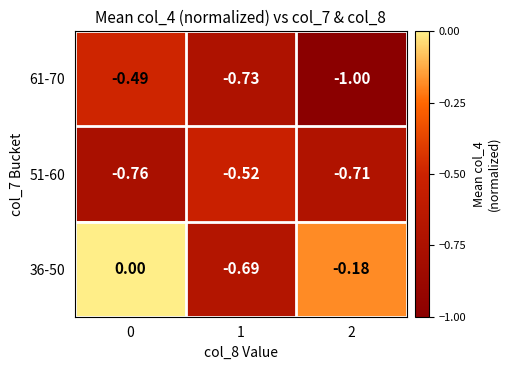

Is the value of 61-70 at 1 greater than the value of 51-60 at 0?

Yes